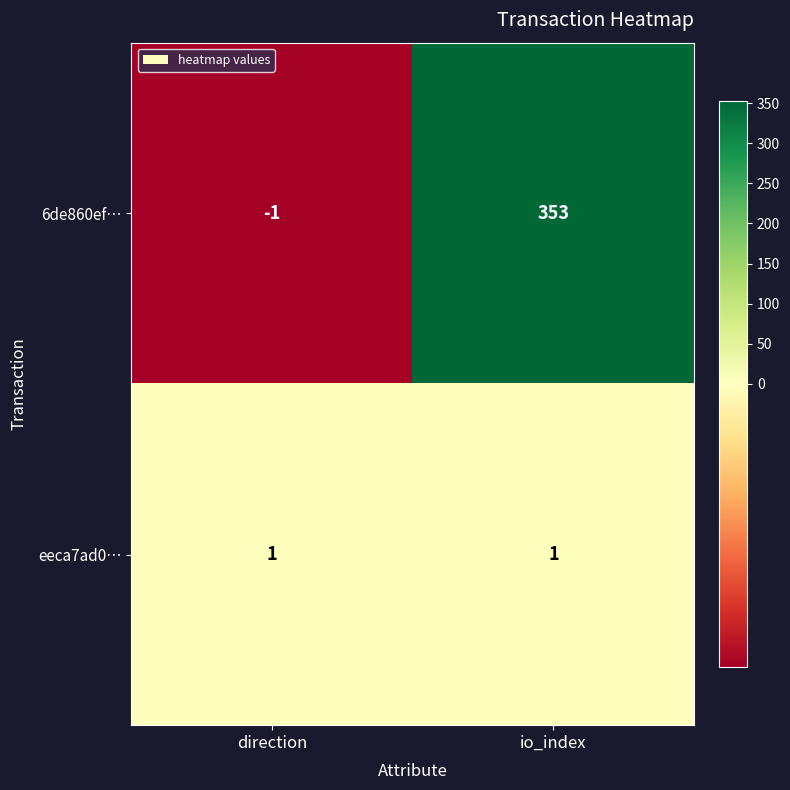

At which category is the sum across all series the highest?

io_index